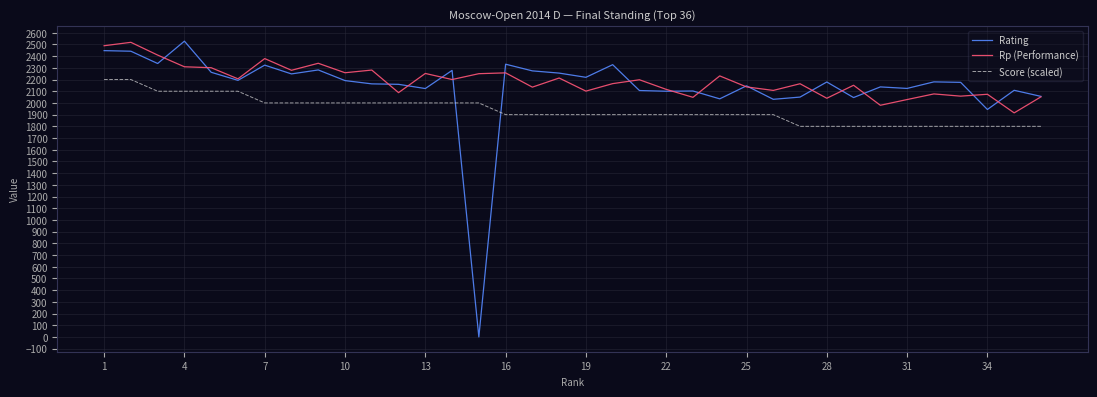

True or false: Rp (Performance) and Score (scaled) intersect in this chart.

False